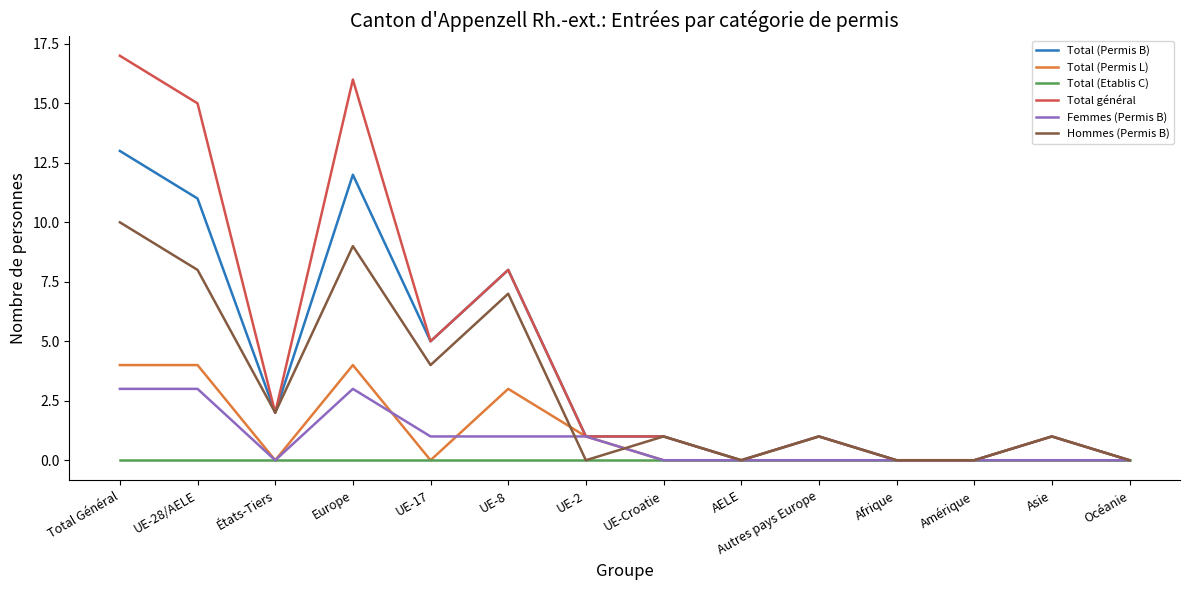

What position from the left is UE-8?

6